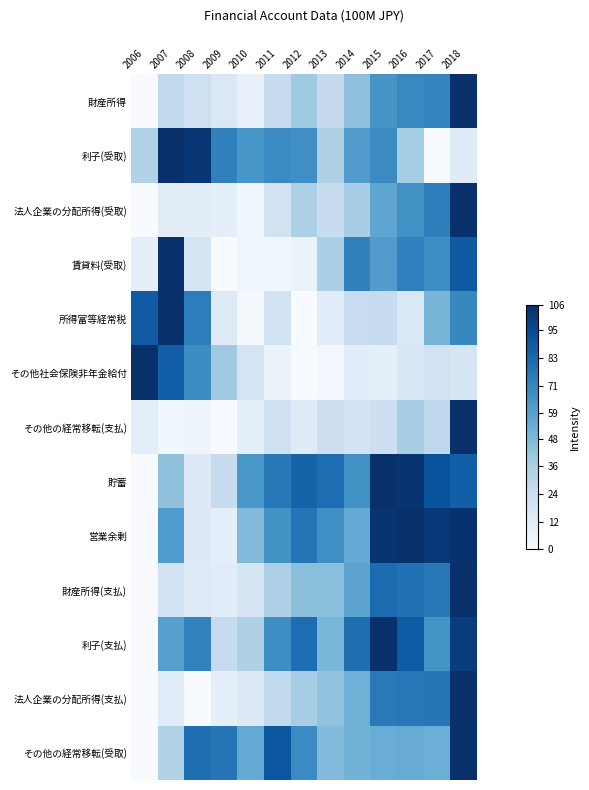

Reading left to right, extract all data points from this chart.

財産所得: 2006=0.0	2007=28.0	2008=21.9	2009=15.3	2010=8.2	2011=25.6	2012=39.3	2013=26.7	2014=43.9	2015=64.5	2016=70.0	2017=71.2	2018=106.0
利子(受取): 2006=32.8	2007=106.0	2008=103.3	2009=73.3	2010=63.8	2011=69.0	2012=66.7	2013=34.1	2014=60.9	2015=69.1	2016=37.6	2017=0.0	2018=12.5
法人企業の分配所得(受取): 2006=0.0	2007=11.9	2008=11.1	2009=9.9	2010=3.9	2011=20.7	2012=34.8	2013=25.4	2014=36.7	2015=56.9	2016=66.6	2017=73.9	2018=106.0
賃貸料(受取): 2006=9.7	2007=106.0	2008=17.5	2009=0.0	2010=4.7	2011=5.0	2012=6.9	2013=35.4	2014=72.7	2015=61.2	2016=72.9	2017=68.0	2018=89.0
所得富等経常税: 2006=88.9	2007=106.0	2008=74.5	2009=12.9	2010=2.3	2011=20.5	2012=0.0	2013=12.3	2014=24.1	2015=26.2	2016=15.1	2017=49.3	2018=70.3
その他社会保険非年金給付: 2006=106.0	2007=86.8	2008=68.6	2009=39.1	2010=18.4	2011=6.9	2012=0.0	2013=3.0	2014=11.6	2015=9.7	2016=16.2	2017=20.4	2018=18.1
その他の経常移転(支払): 2006=10.2	2007=3.8	2008=5.4	2009=0.0	2010=9.4	2011=21.7	2012=13.0	2013=22.8	2014=19.4	2015=22.4	2016=36.8	2017=28.3	2018=106.0
貯蓄: 2006=0.0	2007=43.6	2008=13.8	2009=25.6	2010=63.5	2011=76.6	2012=85.2	2013=81.1	2014=66.1	2015=106.0	2016=103.8	2017=91.7	2018=86.8
営業余剰: 2006=0.0	2007=61.8	2008=13.6	2009=9.8	2010=47.1	2011=65.4	2012=77.9	2013=67.1	2014=55.4	2015=104.2	2016=106.0	2017=101.9	2018=104.9
財産所得(支払): 2006=0.0	2007=20.4	2008=13.0	2009=12.1	2010=17.4	2011=34.8	2012=44.3	2013=45.0	2014=57.8	2015=81.7	2016=79.4	2017=76.2	2018=106.0
利子(支払): 2006=0.0	2007=59.4	2008=72.3	2009=26.0	2010=34.2	2011=67.8	2012=81.1	2013=49.2	2014=80.7	2015=106.0	2016=87.8	2017=65.1	2018=100.8
法人企業の分配所得(支払): 2006=0.0	2007=12.1	2008=0.1	2009=9.2	2010=13.9	2011=27.9	2012=36.7	2013=43.0	2014=52.0	2015=75.9	2016=76.9	2017=77.8	2018=106.0
その他の経常移転(受取): 2006=0.0	2007=33.2	2008=80.5	2009=77.3	2010=55.4	2011=90.5	2012=68.9	2013=47.2	2014=50.8	2015=53.7	2016=54.2	2017=52.7	2018=106.0